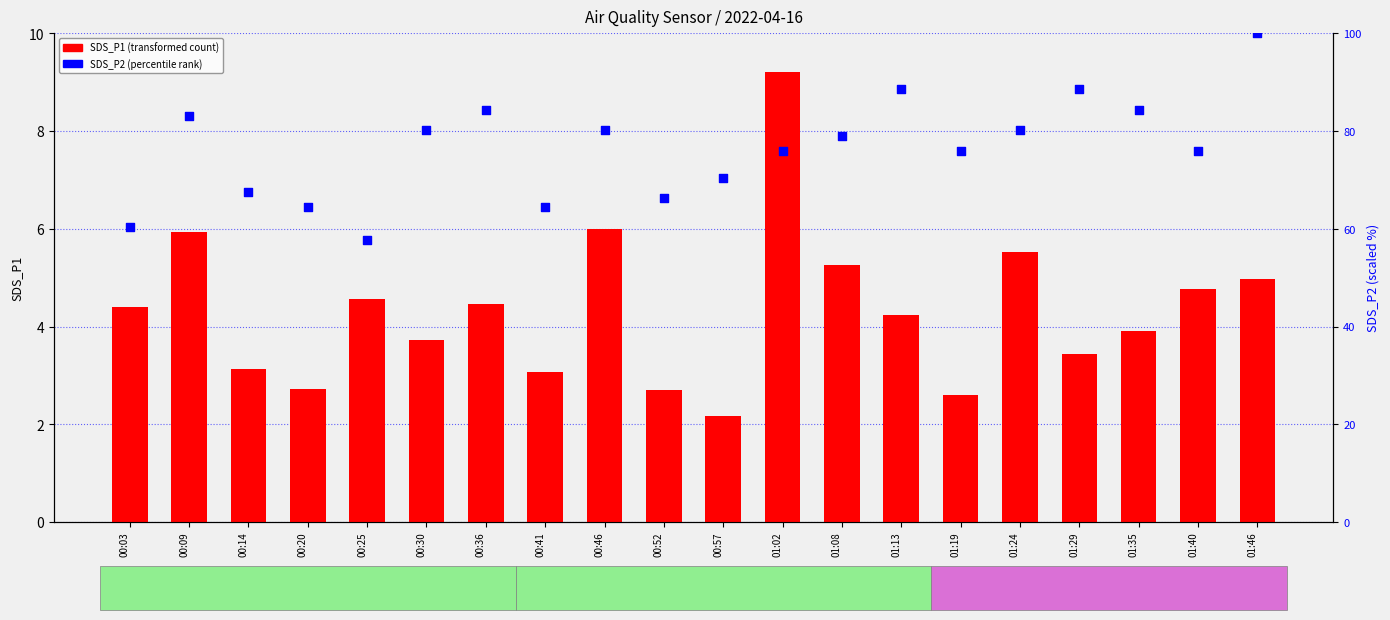

Which series reaches the maximum Y coordinate?

SDS_P2 (percentile rank)